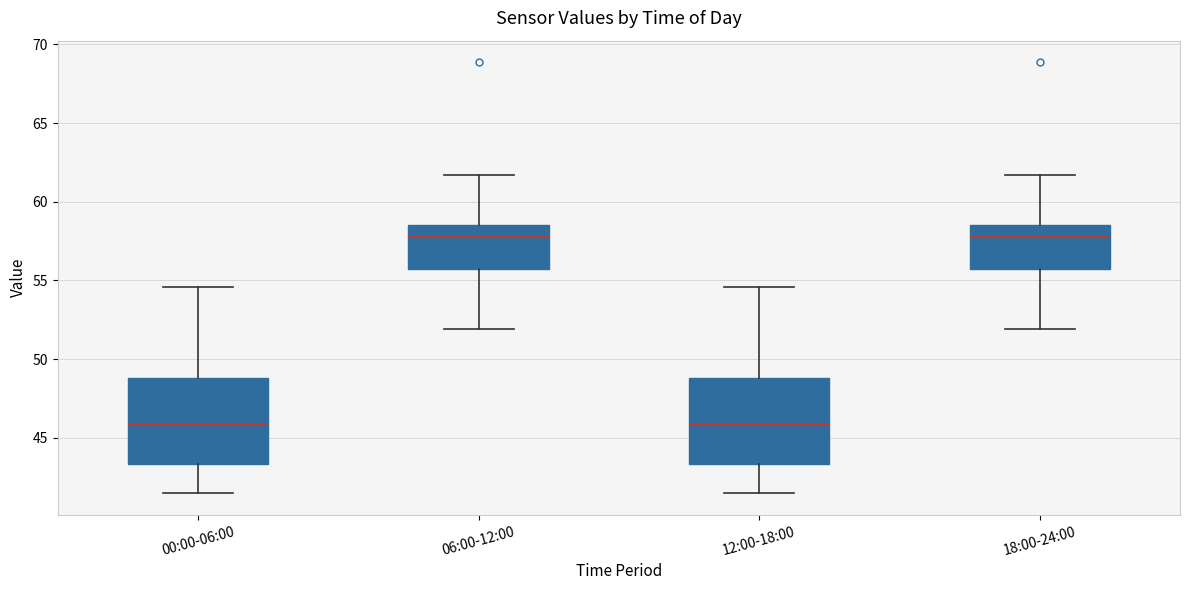

Reading left to right, read every box against the y-axis: the position of its median line, the range the box covers, and the ends of its whiskers. The values are not printed on the chart, so give them approximately, as read against the axis.

00:00-06:00: median 46.0, box 43.5 to 49.0, whiskers 41.5 to 54.5
06:00-12:00: median 58.0, box 56.0 to 58.5, whiskers 52.0 to 61.5
12:00-18:00: median 46.0, box 43.5 to 49.0, whiskers 41.5 to 54.5
18:00-24:00: median 58.0, box 56.0 to 58.5, whiskers 52.0 to 61.5